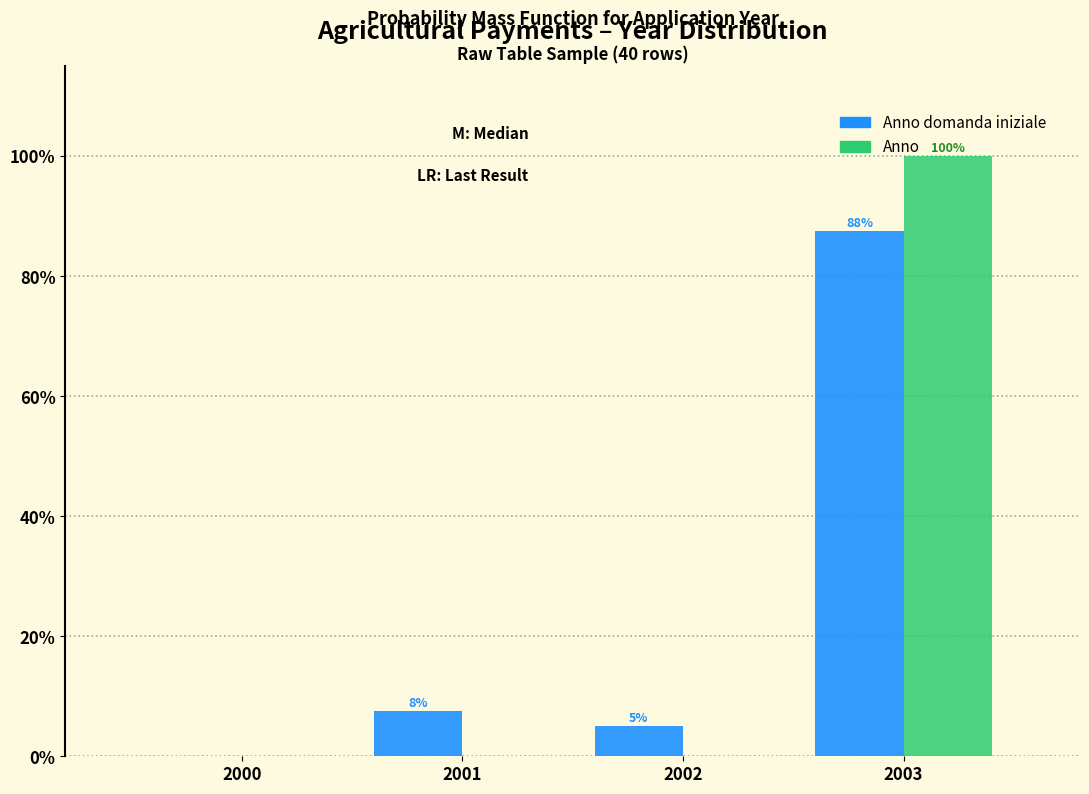

At which category does the chart reach its peak across all series?

2003